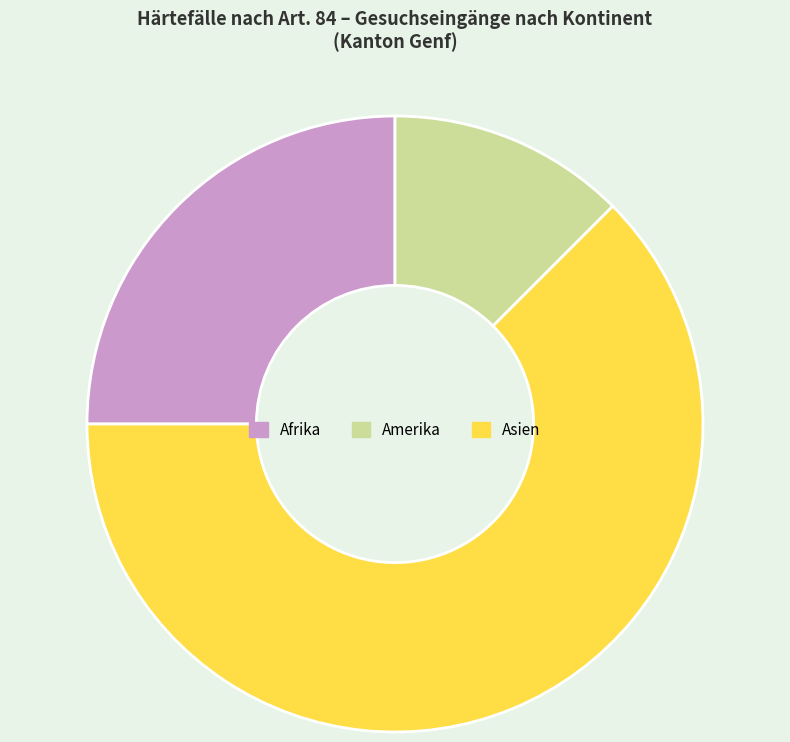

The Amerika slice represents 12% of the pie. True or false?

True